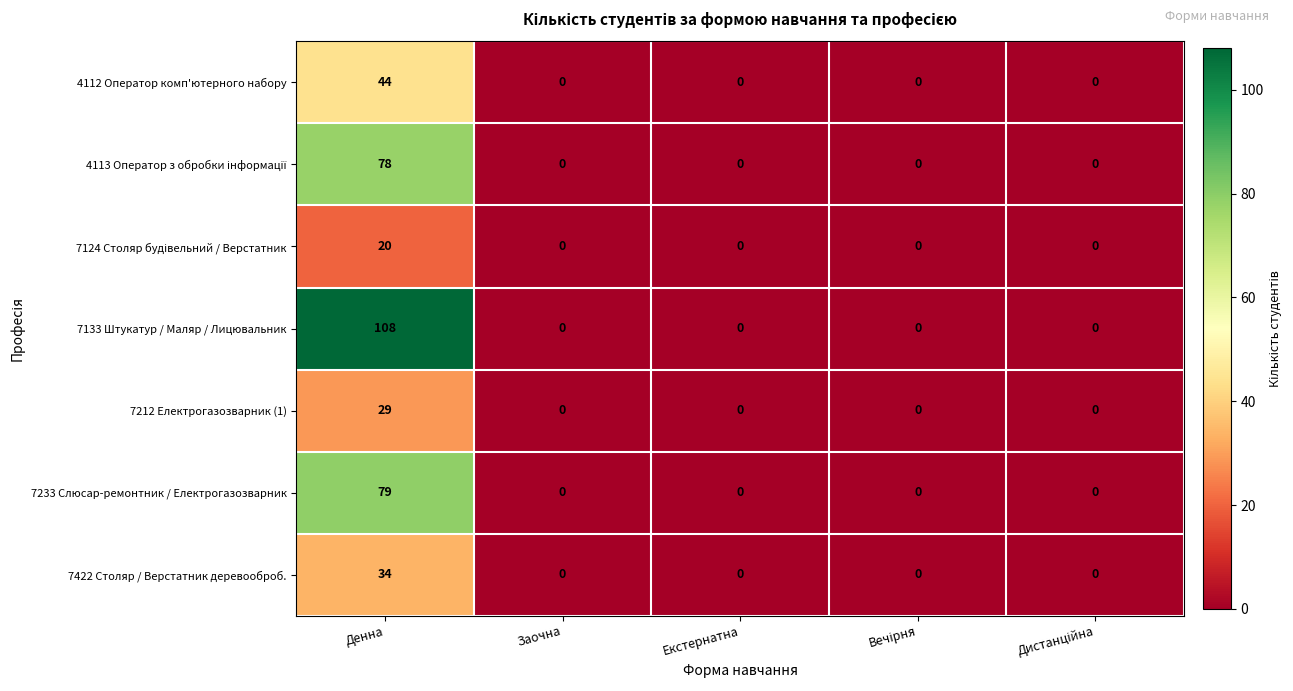

At which label does 4112 Оператор комп'ютерного набору reach its peak?

Денна